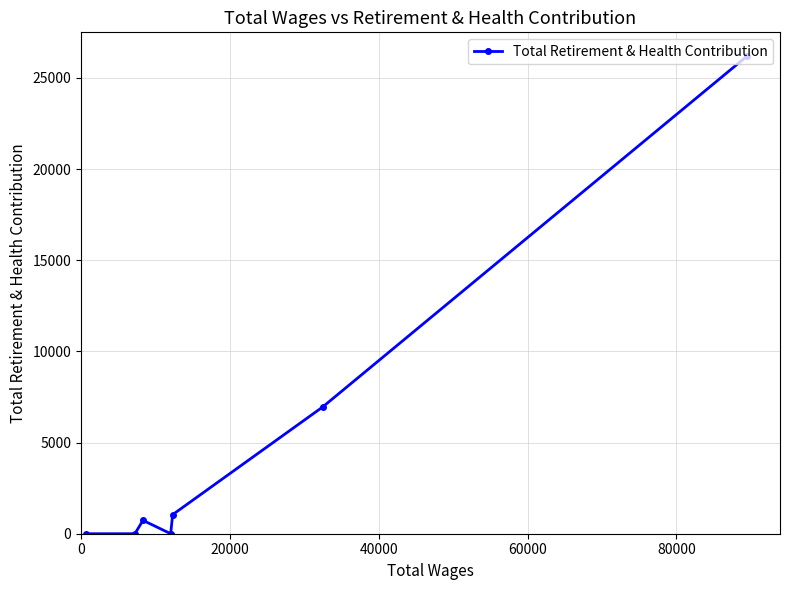

How many lines are shown in the chart?

1